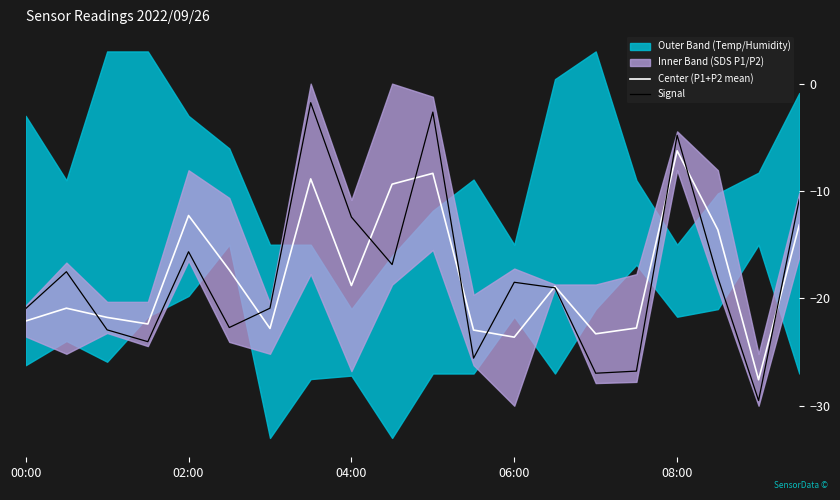

What is the lowest value of the Signal series?

-29.5